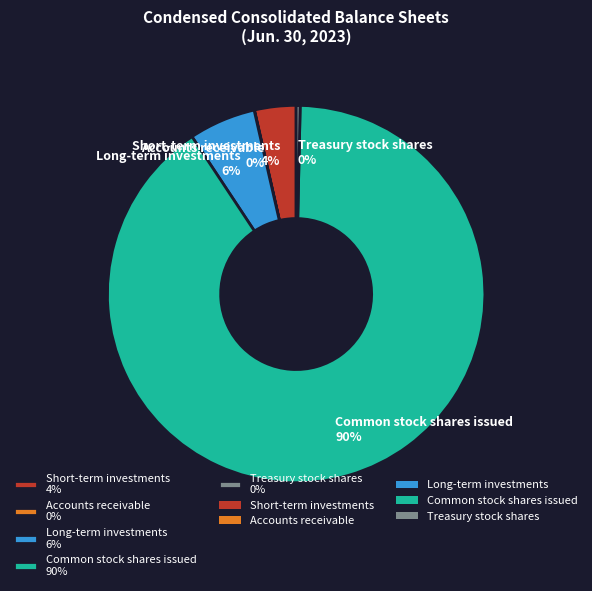

Do Short-term investments 4% and Long-term investments 6% together represent more than half of the pie?

No